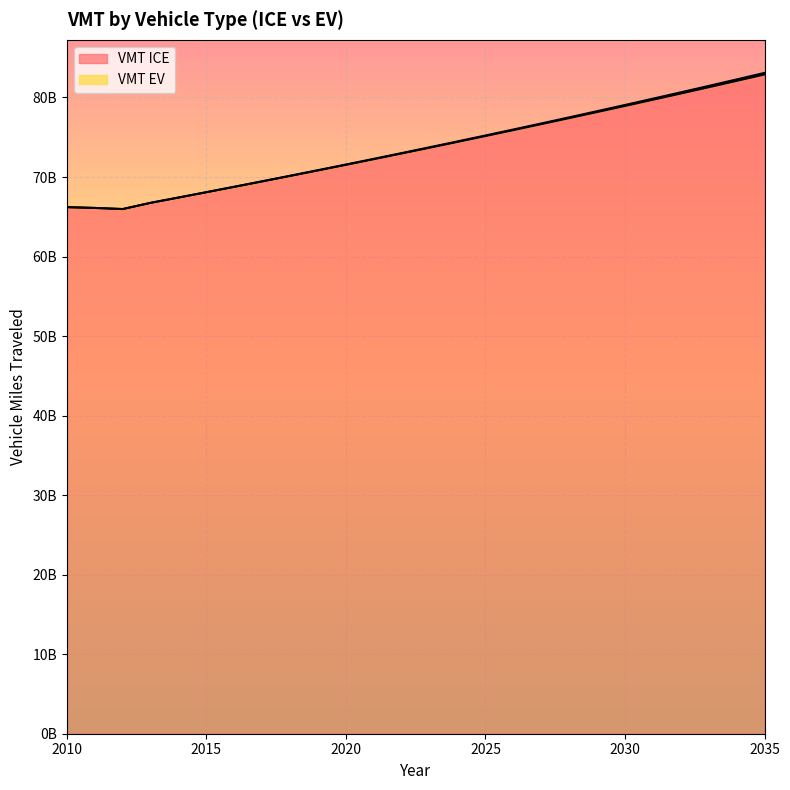

What is the maximum value shown in the chart?

82894747784.8